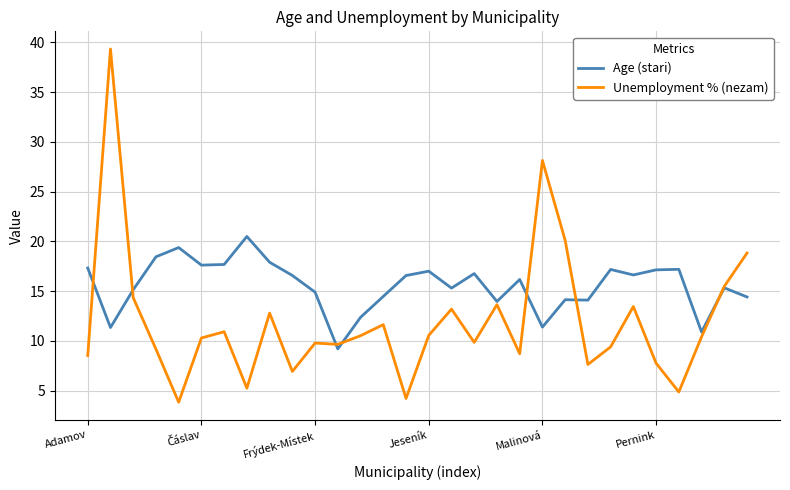

Which series has the largest total across all categories?

Age (stari)